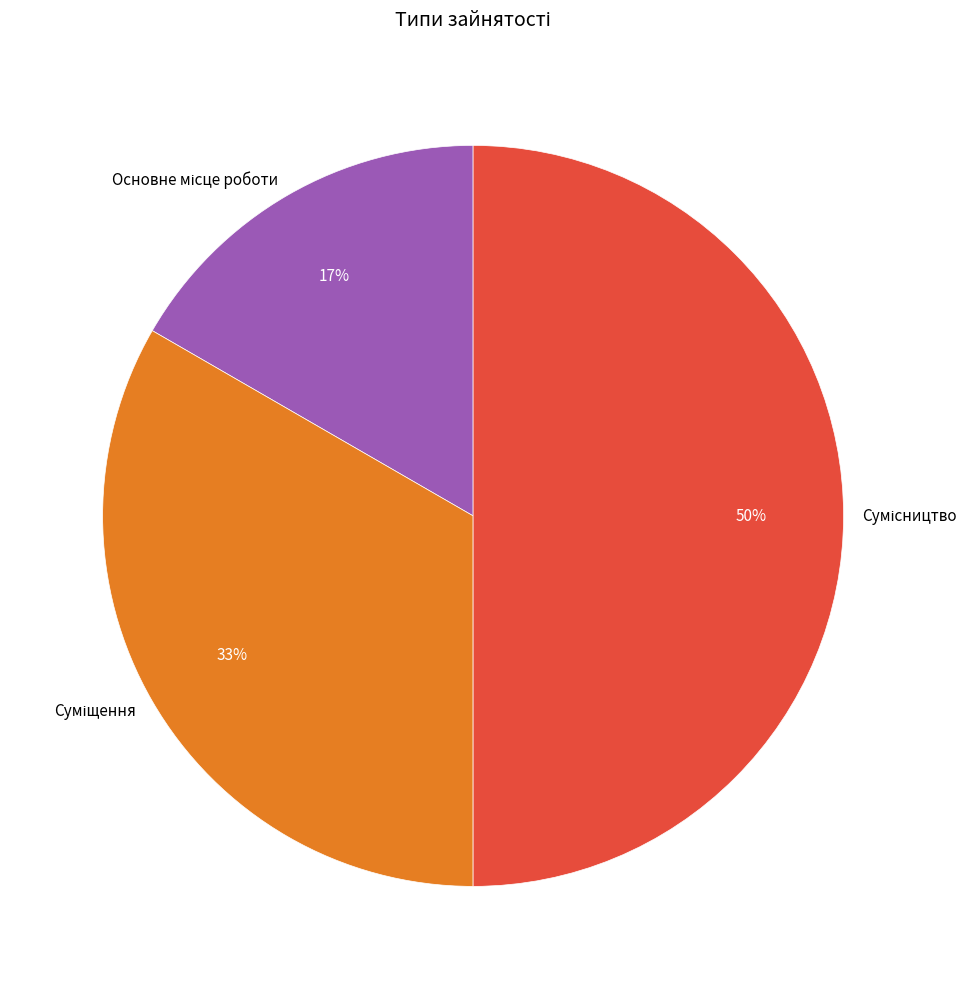

To the nearest percent, what is the difference between the largest and smallest slice percentages?

33%